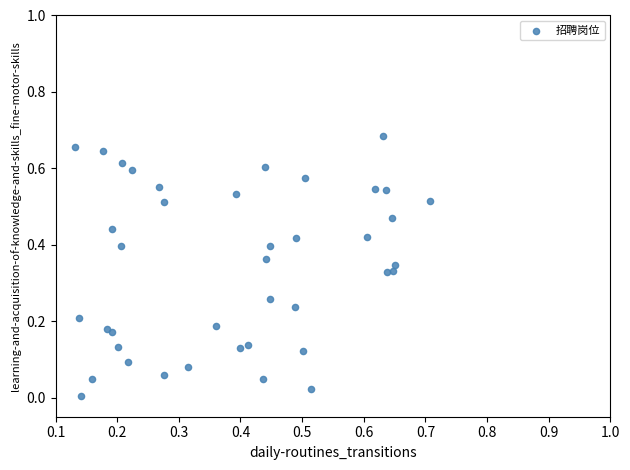

How many data points are displayed?

40